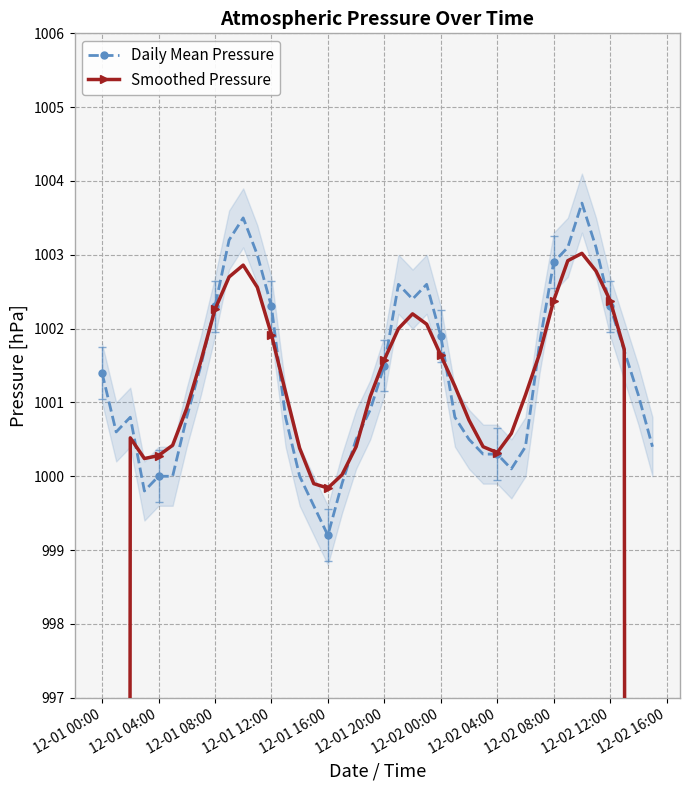

Where does the Daily Mean Pressure series first go above 1001?

12-01 00:00